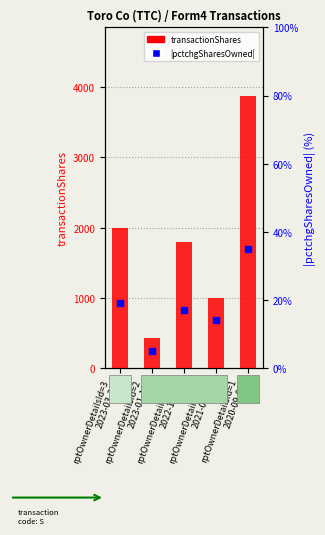

At how many categories does at least one series exceed 2703?

1